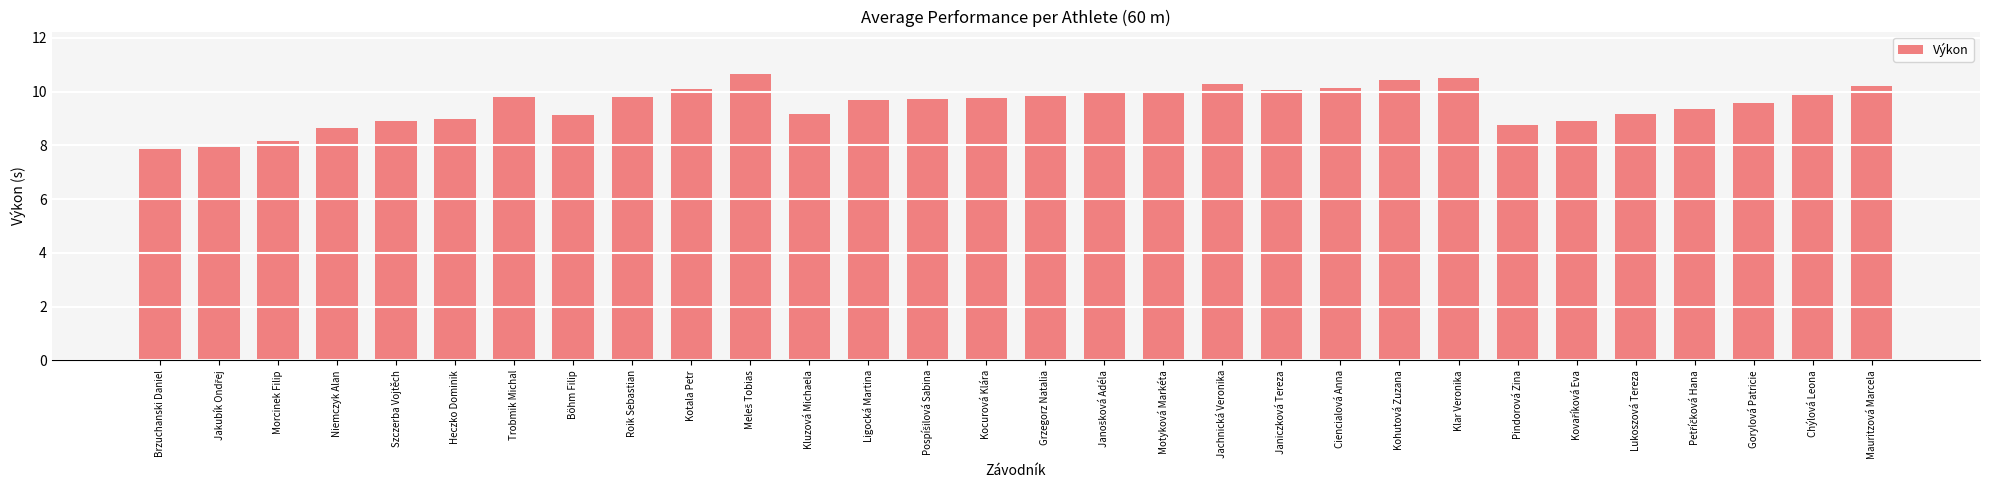

What is the sum of the values at Kluzová Michaela and Brzuchanski Daniel?

17.1